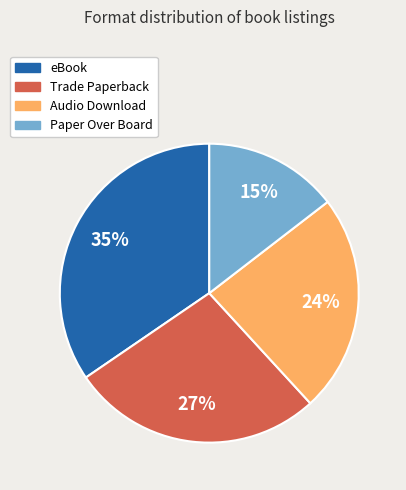

Is it true that Paper Over Board is 25% of the pie?

False